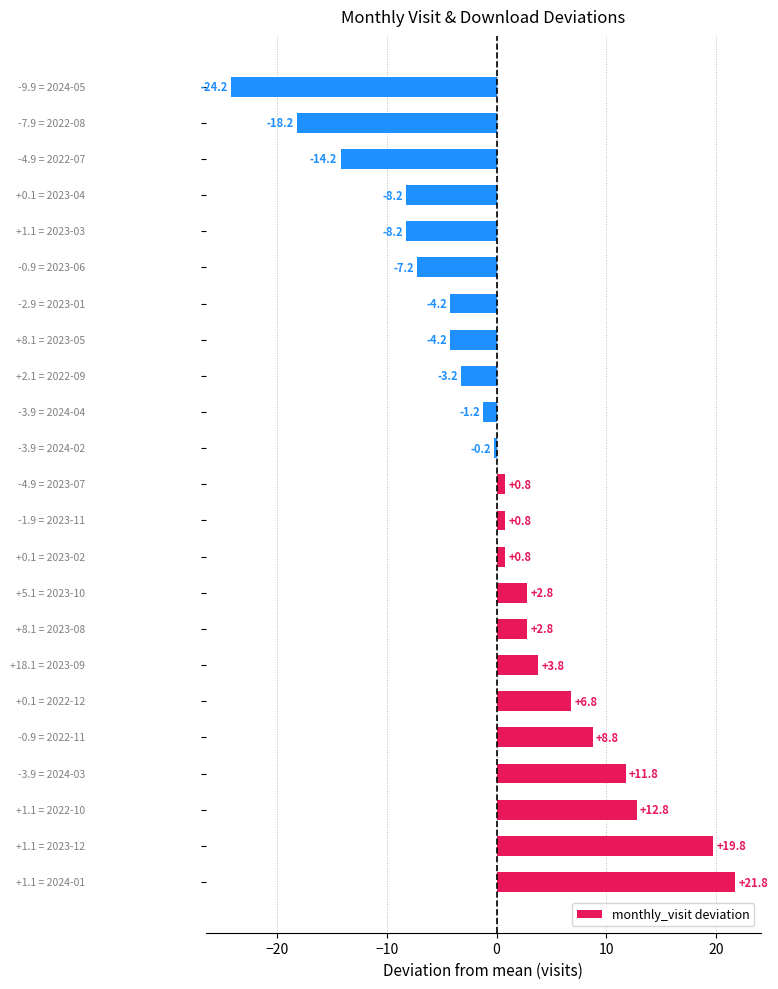

How many bars are there in total?

23